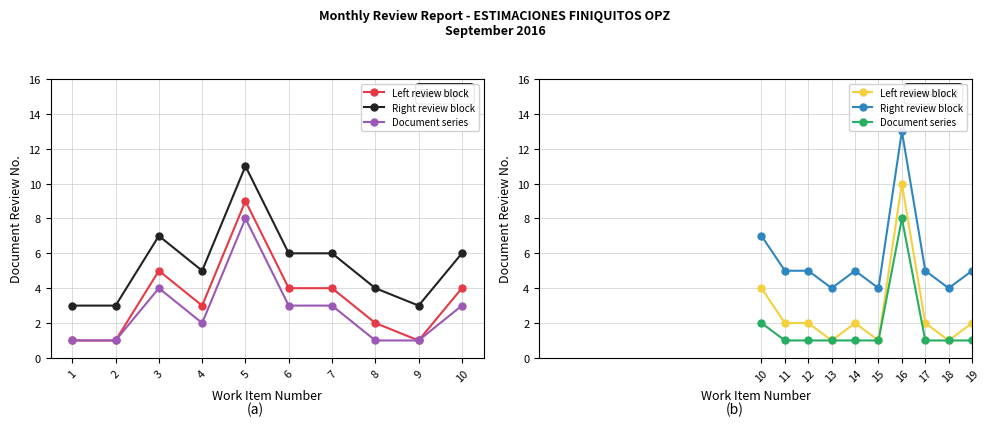

Rank the series by their maximum value, from lowest to highest.

Document series, Left review block, Right review block